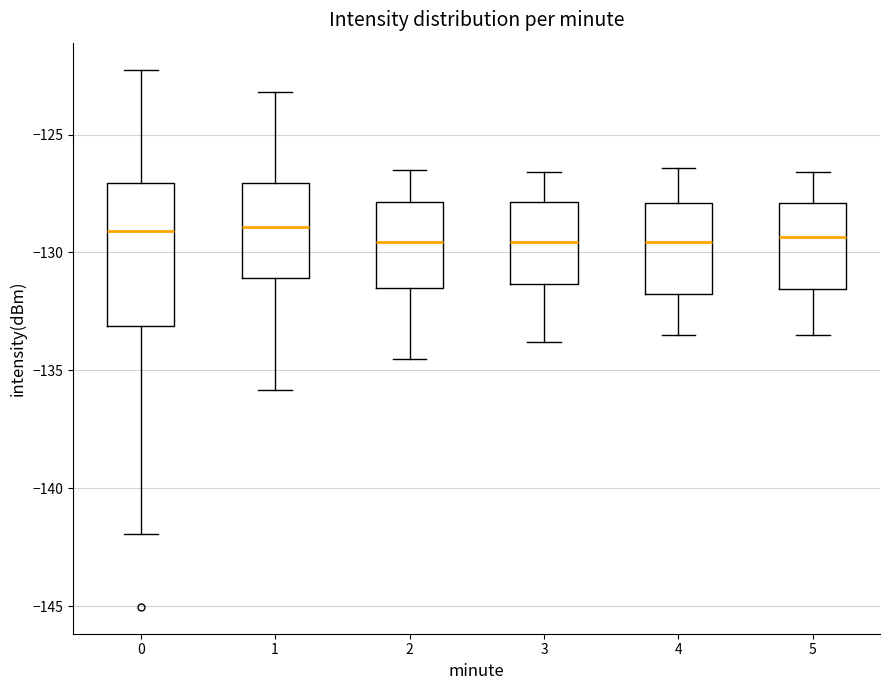

Comparing the boxes themselves (not the whiskers), which one is the tallest?

0